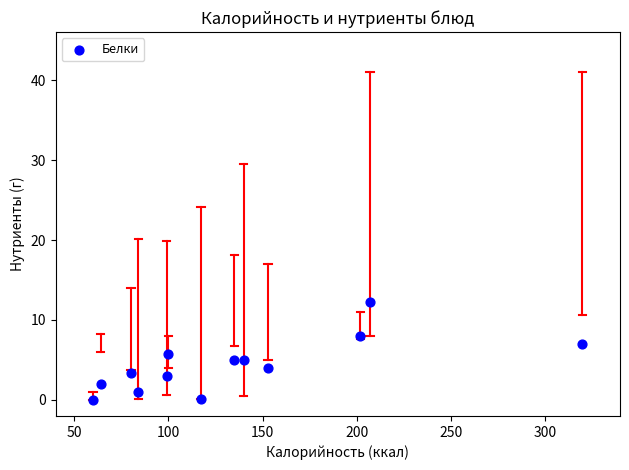

What is the range of Y values (max minus min)?

12.2